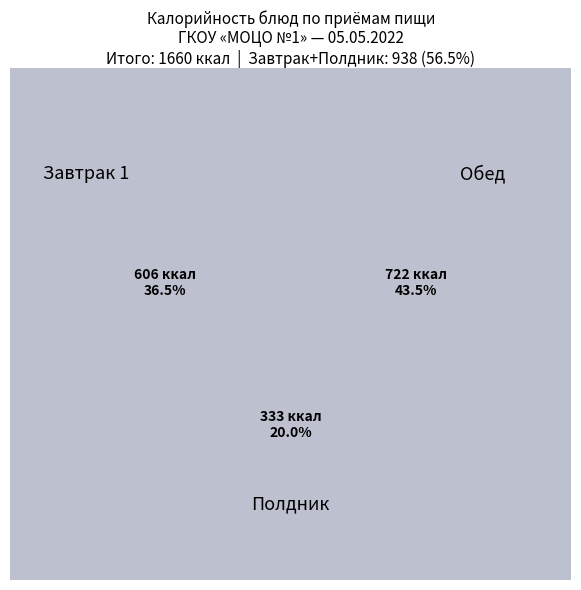

What percentage do компот из с/ф and хлеб ржаной together represent?

7.7%